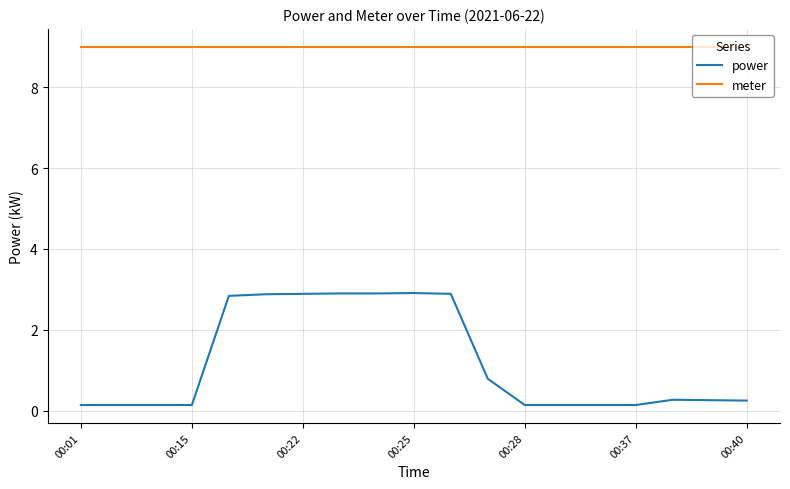

List the series in order of their overall mean, highest first.

meter, power